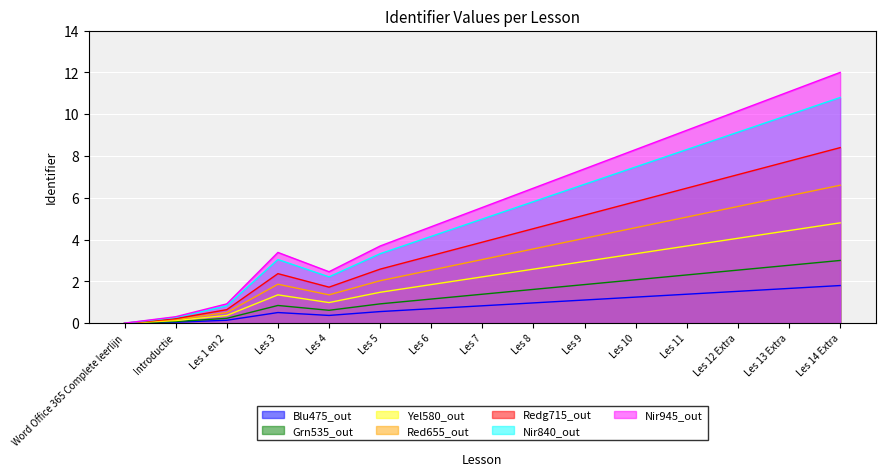

Is the value of Nir840_out at Les 10 greater than the value of Red655_out at Word Office 365 Complete leerlijn?

Yes